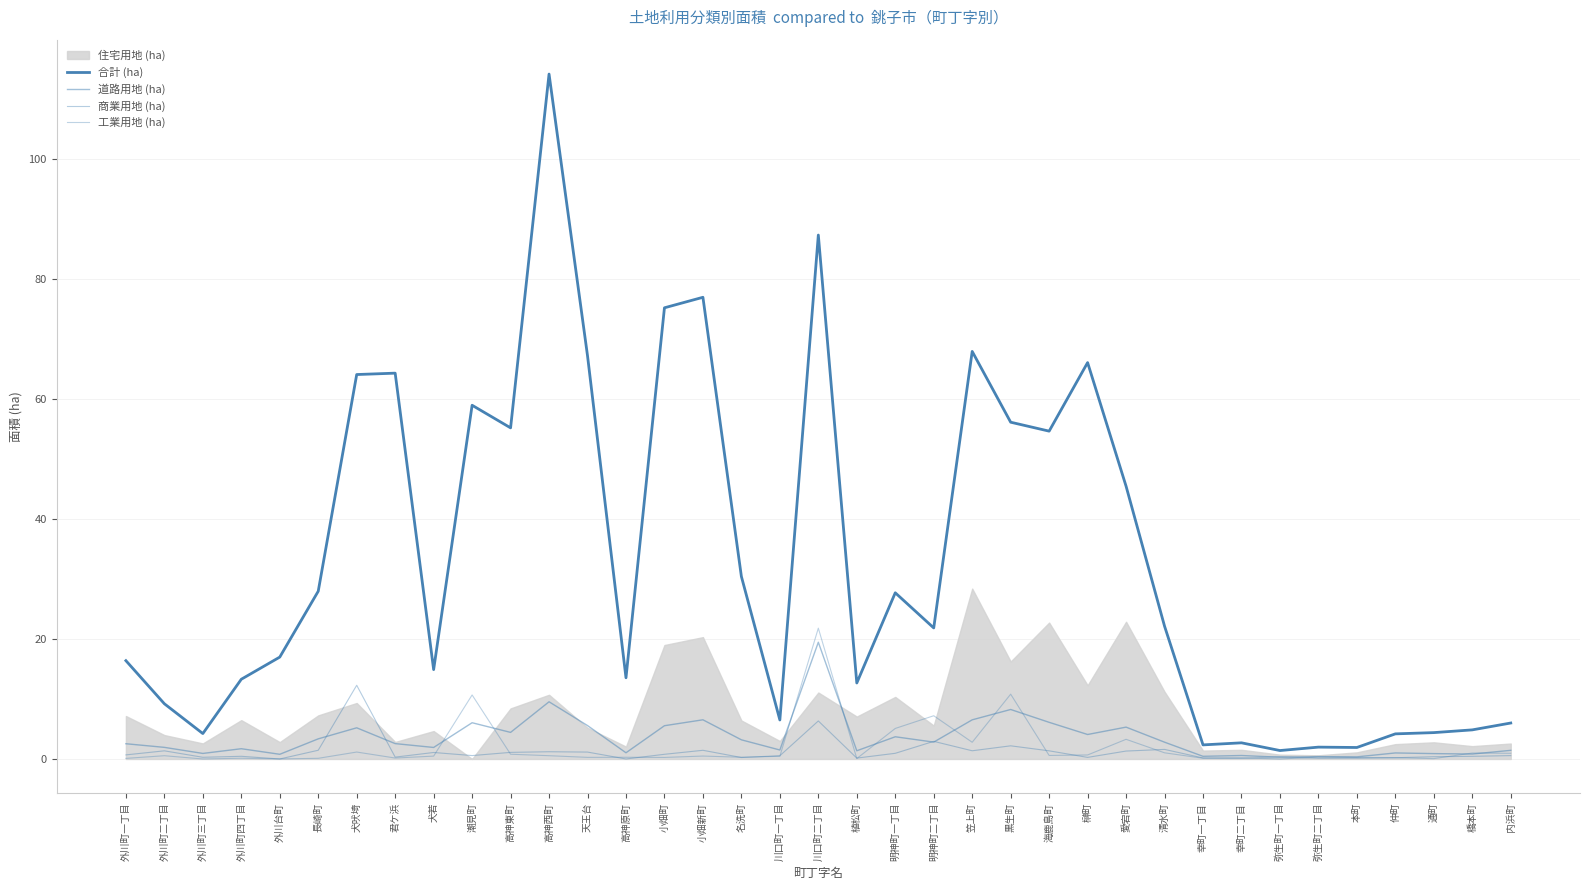

What is the approximate value of 工業用地 (ha) at 高神西町?

0.5